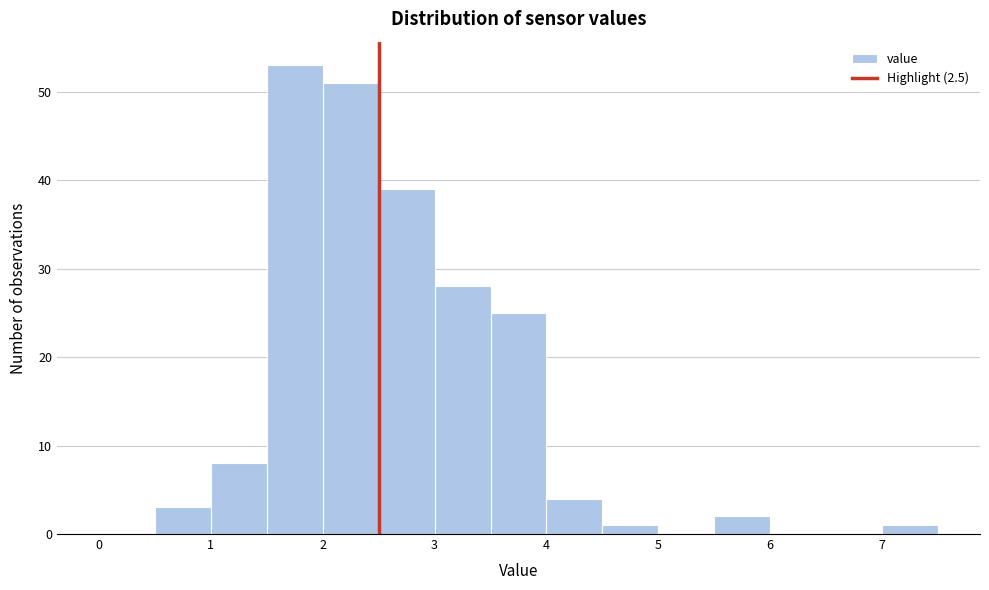

How tall is the bar that spans 4.5 to 5.0 on the x-axis? The values are not printed on the chart, so give them approximately, as read against the axis.

1